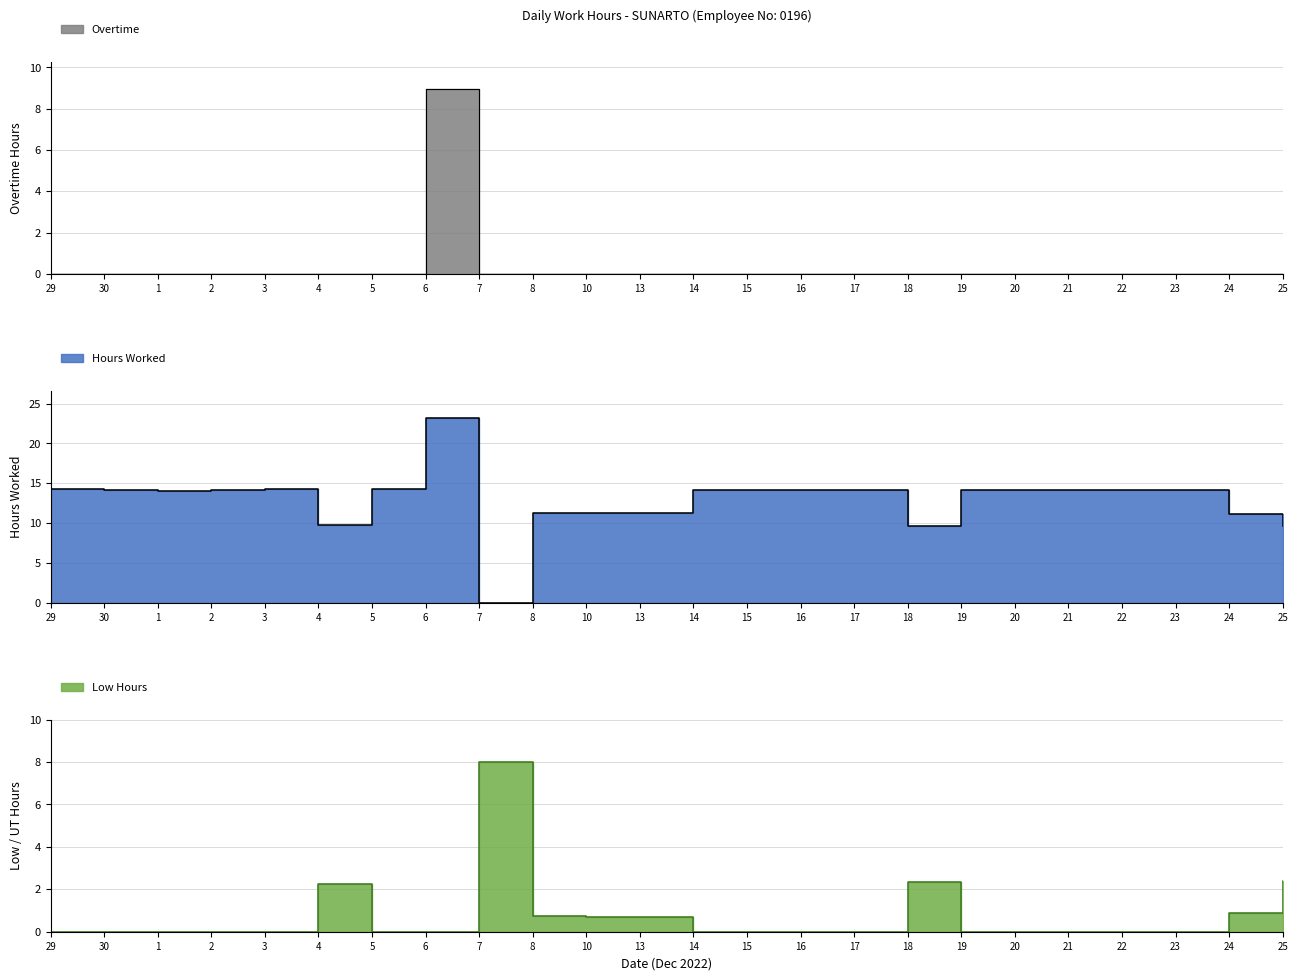

What is the difference between the second highest and second lowest values in the Low Hours series?

2.4